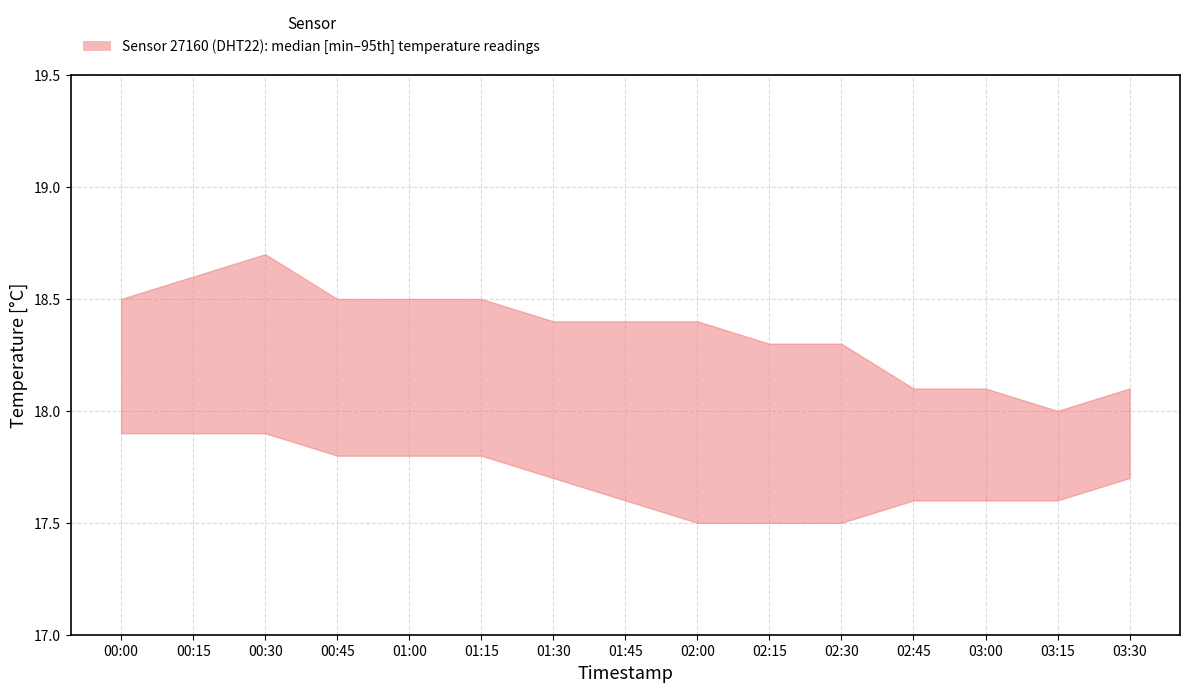

Which category has the highest value in the temperature_upper series?

00:30